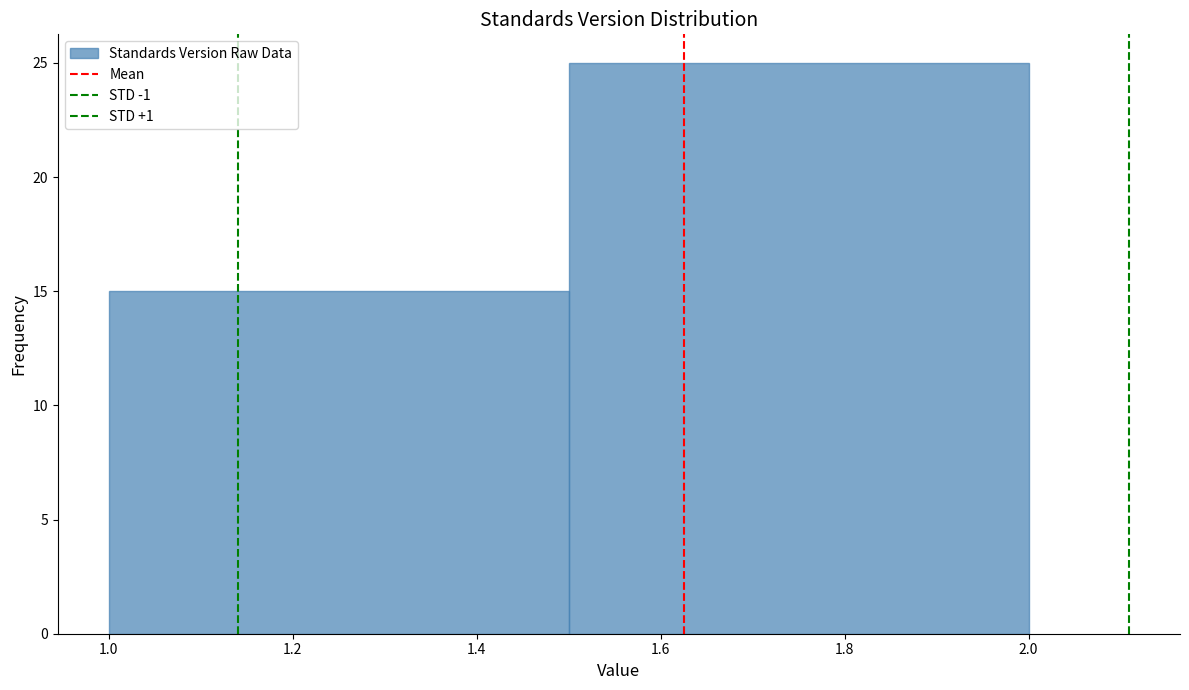

How tall is the bar that spans 1.5 to 2.0 on the x-axis? The values are not printed on the chart, so give them approximately, as read against the axis.

25